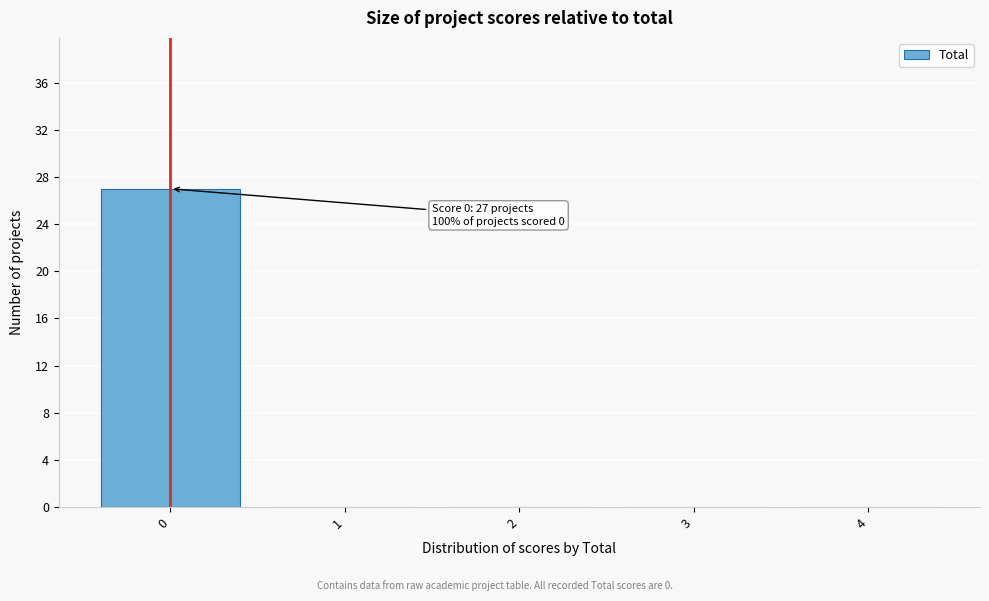

Which range on the x-axis has the tallest bar?

-0.5 to 0.5